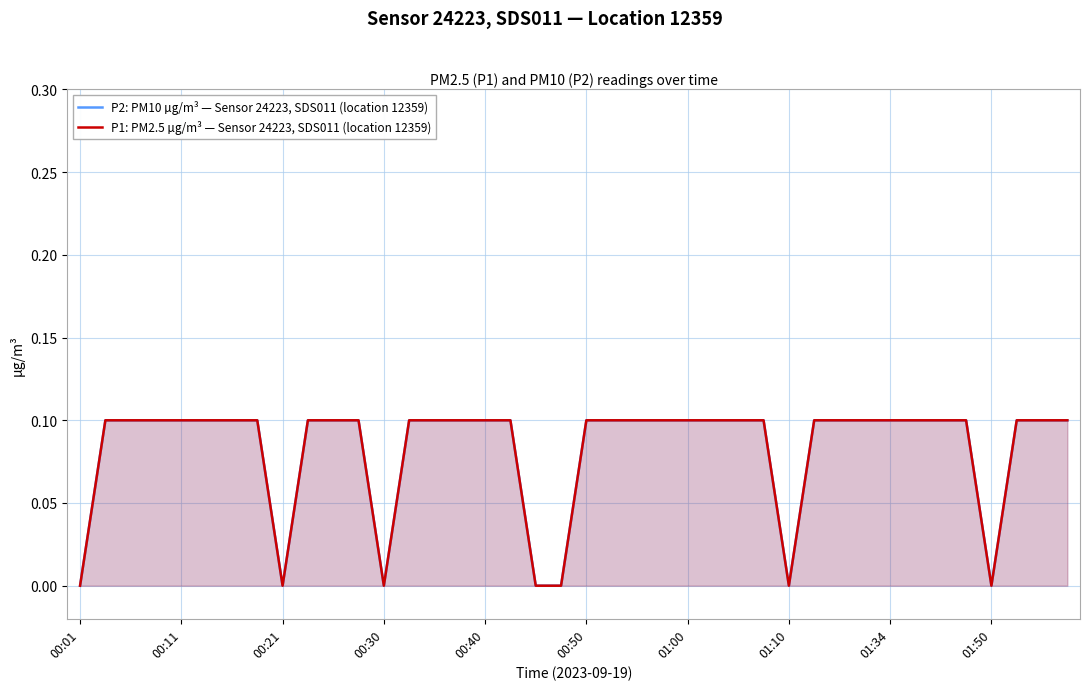

Read the P2: PM10 µg/m³ — Sensor 24223, SDS011 (location 12359) value at 01:00.

0.1